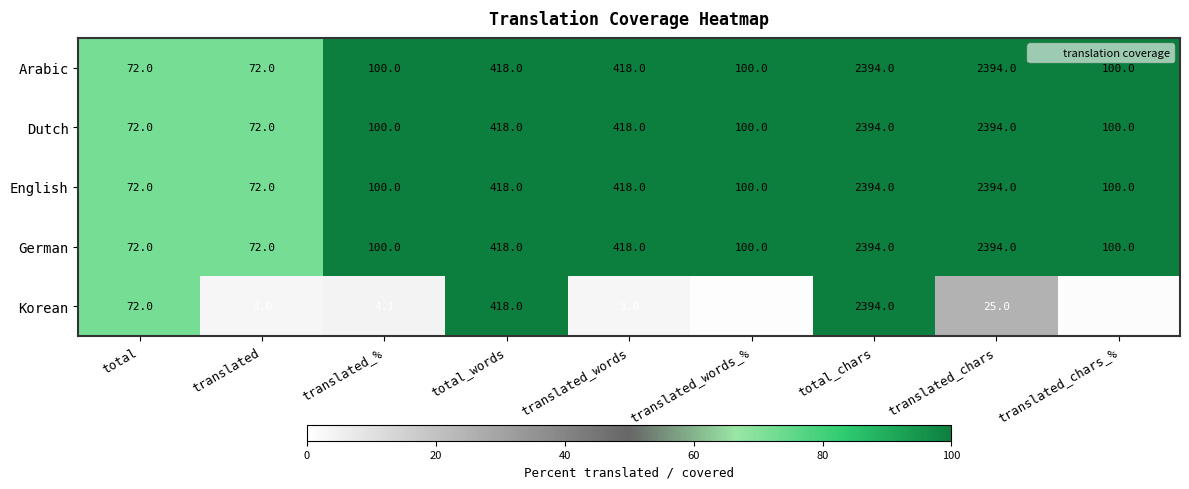

What is the approximate value of Arabic at translated_chars_%?

100.0